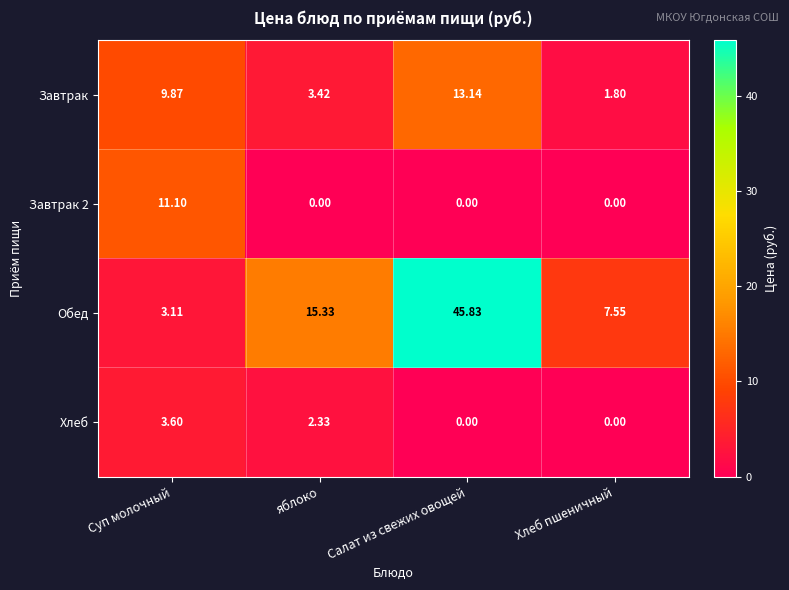

At how many categories does at least one series exceed 27?

1